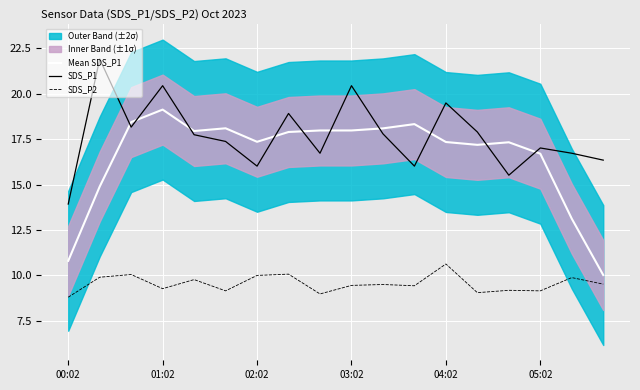

What is the greatest value displayed?

21.9